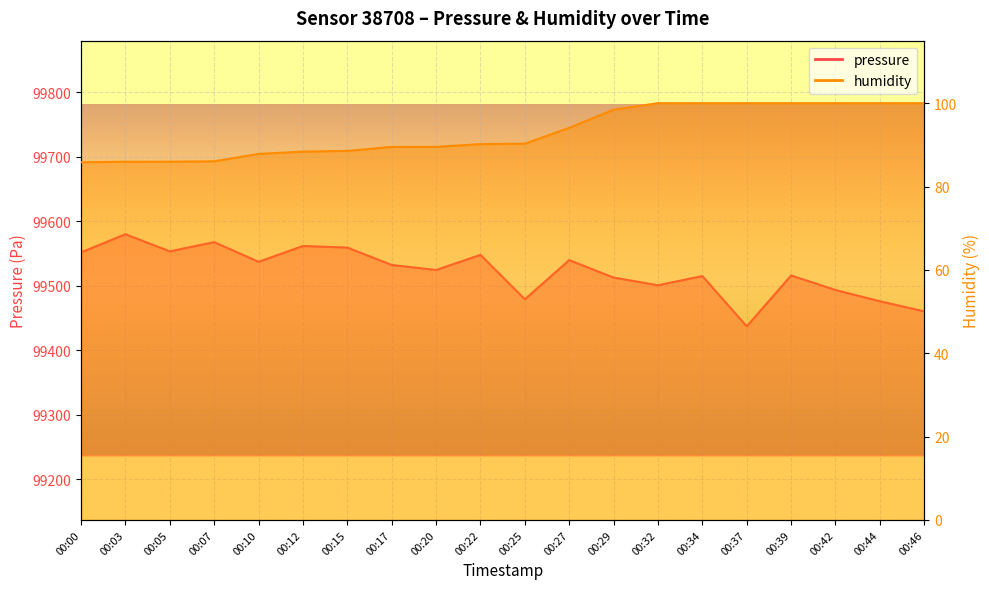

Reading right to left, what are all the values shown in this chart?

pressure: 99460.6	99476.2	99493.7	99516.2	99437.3	99515.3	99501.1	99513.0	99540.0	99479.4	99548.2	99524.7	99532.5	99559.5	99561.9	99537.4	99567.9	99553.6	99580.2	99552.0
humidity: 100.0	100.0	100.0	100.0	100.0	100.0	100.0	98.5	94.1	90.3	90.2	89.5	89.5	88.5	88.4	87.8	86.1	86.0	86.0	85.8